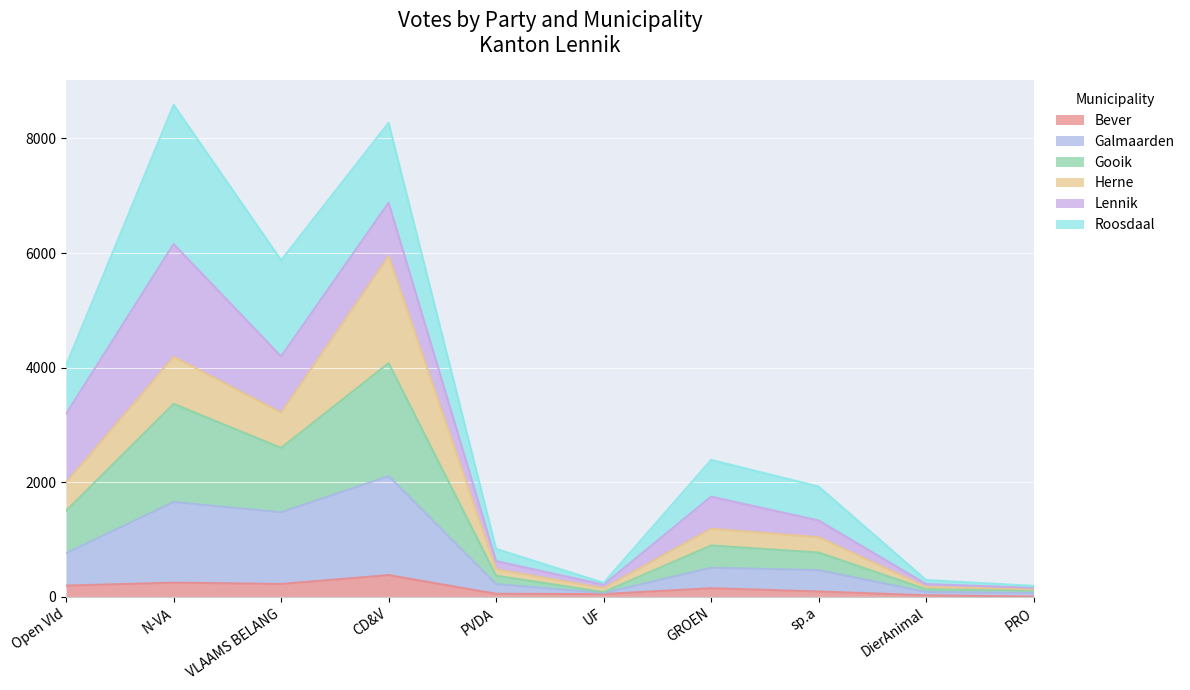

Where does the Bever series first go above 151?

Open Vld